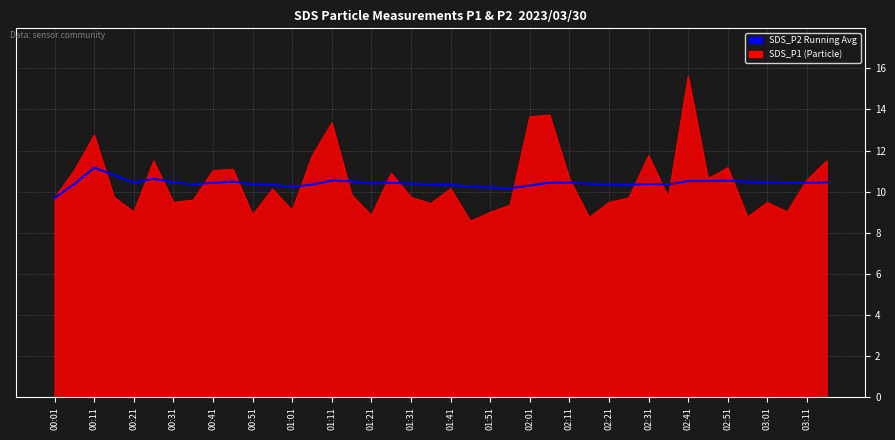

What is the greatest value displayed?

15.6